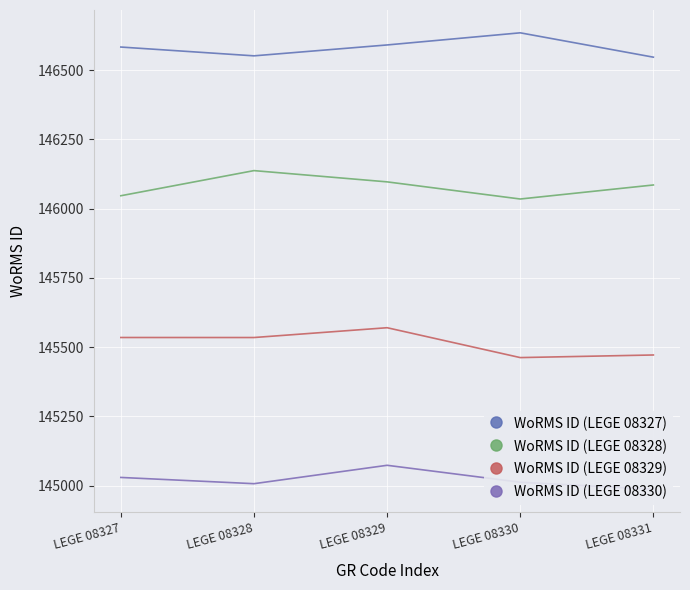

What is the total value across all series at LEGE 08331?

583090.6